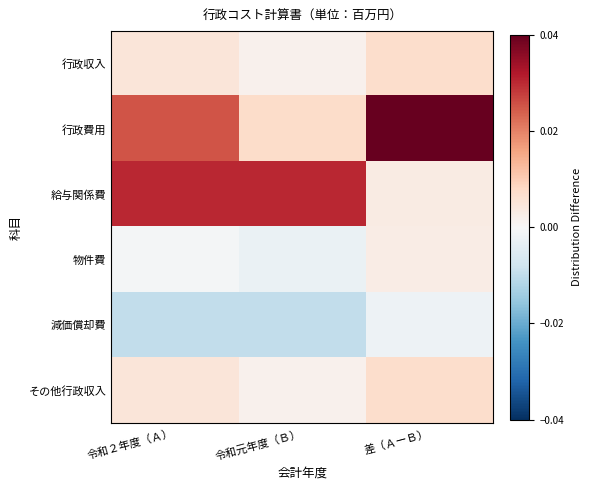

Which series has the widest spread of values?

行政費用